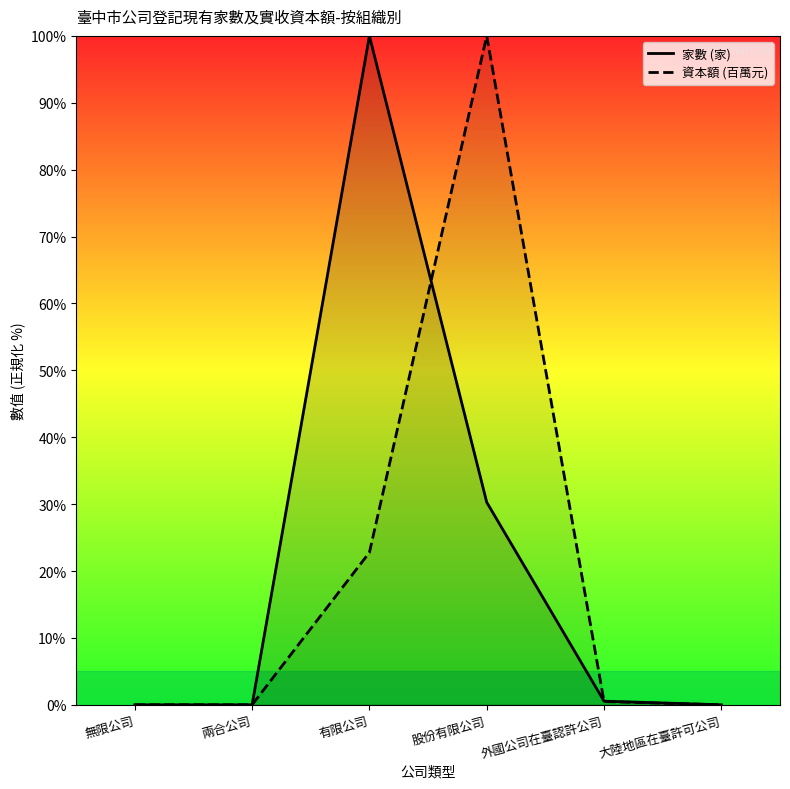

What is the label of the 5th point from the right?

兩合公司